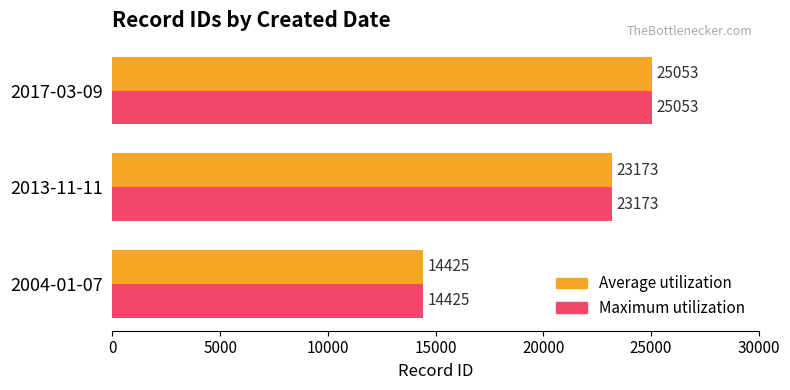

Where is Maximum utilization nearest to the value 19739?

2013-11-11